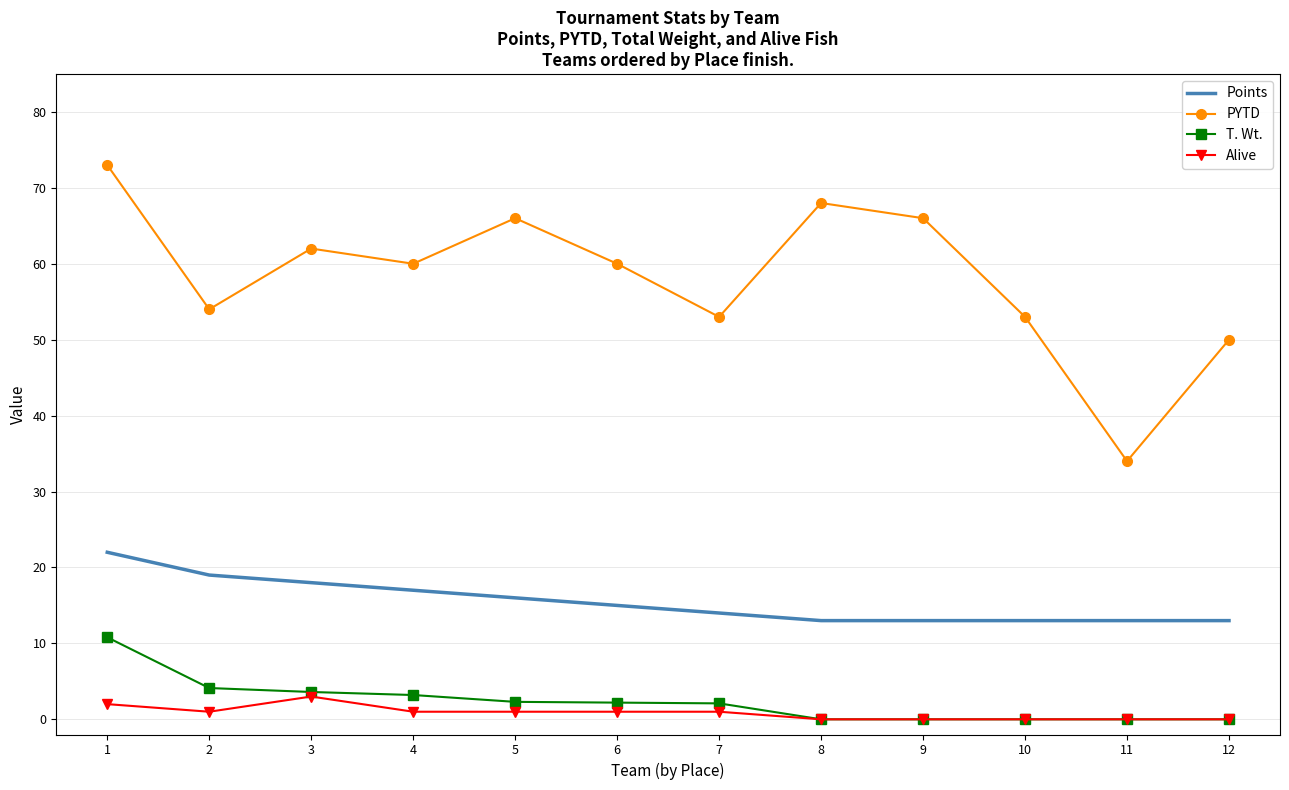

The Alive series shows 3.0 at 3. True or false?

True